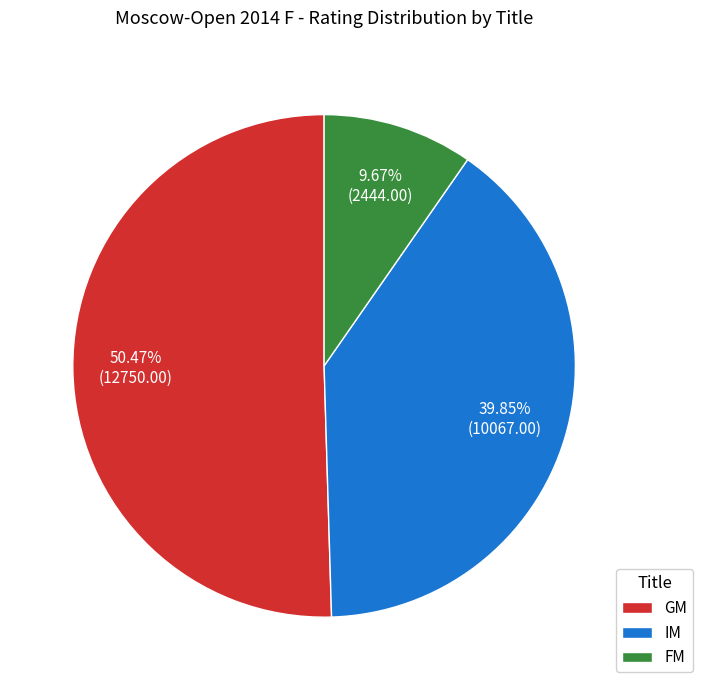

Is there any slice that represents more than half of the pie?

Yes